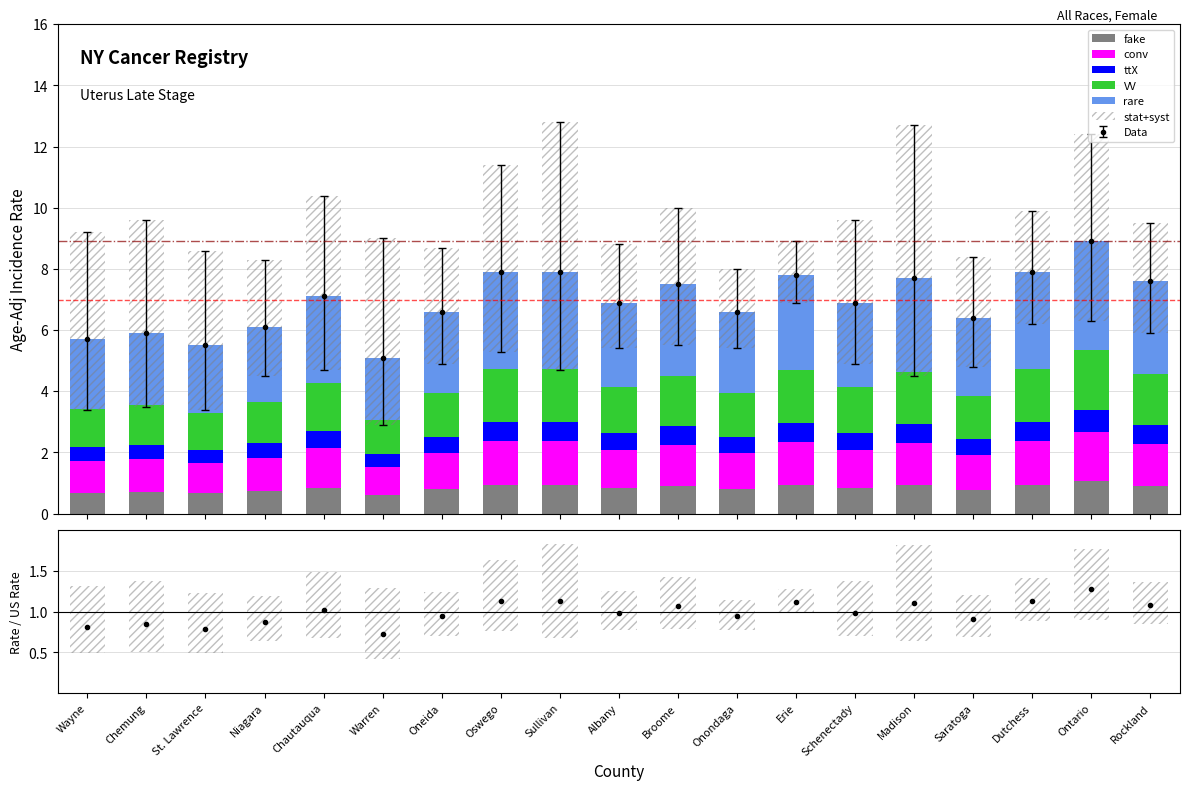

Reading left to right, extract all data points from this chart.

fake: Wayne=0.7	Chemung=0.7	St. Lawrence=0.7	Niagara=0.7	Chautauqua=0.9	Warren=0.6	Oneida=0.8	Oswego=0.9	Sullivan=0.9	Albany=0.8	Broome=0.9	Onondaga=0.8	Erie=0.9	Schenectady=0.8	Madison=0.9	Saratoga=0.8	Dutchess=0.9	Ontario=1.1	Rockland=0.9
conv: Wayne=1.0	Chemung=1.1	St. Lawrence=1.0	Niagara=1.1	Chautauqua=1.3	Warren=0.9	Oneida=1.2	Oswego=1.4	Sullivan=1.4	Albany=1.2	Broome=1.3	Onondaga=1.2	Erie=1.4	Schenectady=1.2	Madison=1.4	Saratoga=1.2	Dutchess=1.4	Ontario=1.6	Rockland=1.4
ttX: Wayne=0.5	Chemung=0.5	St. Lawrence=0.4	Niagara=0.5	Chautauqua=0.6	Warren=0.4	Oneida=0.5	Oswego=0.6	Sullivan=0.6	Albany=0.6	Broome=0.6	Onondaga=0.5	Erie=0.6	Schenectady=0.6	Madison=0.6	Saratoga=0.5	Dutchess=0.6	Ontario=0.7	Rockland=0.6
VV: Wayne=1.3	Chemung=1.3	St. Lawrence=1.2	Niagara=1.3	Chautauqua=1.6	Warren=1.1	Oneida=1.5	Oswego=1.7	Sullivan=1.7	Albany=1.5	Broome=1.6	Onondaga=1.5	Erie=1.7	Schenectady=1.5	Madison=1.7	Saratoga=1.4	Dutchess=1.7	Ontario=2.0	Rockland=1.7
rare: Wayne=2.3	Chemung=2.4	St. Lawrence=2.2	Niagara=2.4	Chautauqua=2.8	Warren=2.0	Oneida=2.6	Oswego=3.2	Sullivan=3.2	Albany=2.8	Broome=3.0	Onondaga=2.6	Erie=3.1	Schenectady=2.8	Madison=3.1	Saratoga=2.6	Dutchess=3.2	Ontario=3.6	Rockland=3.0